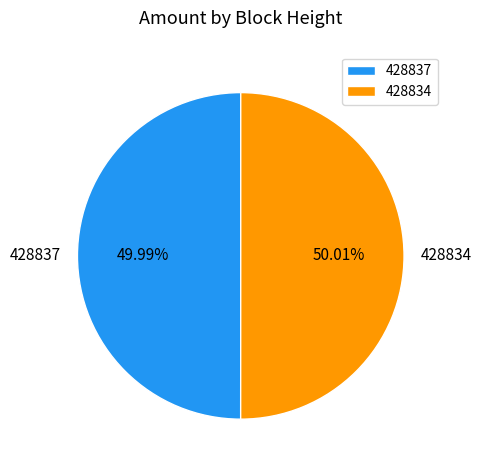

Approximately how many times larger is the value at 428834 compared to 428837?

1.0